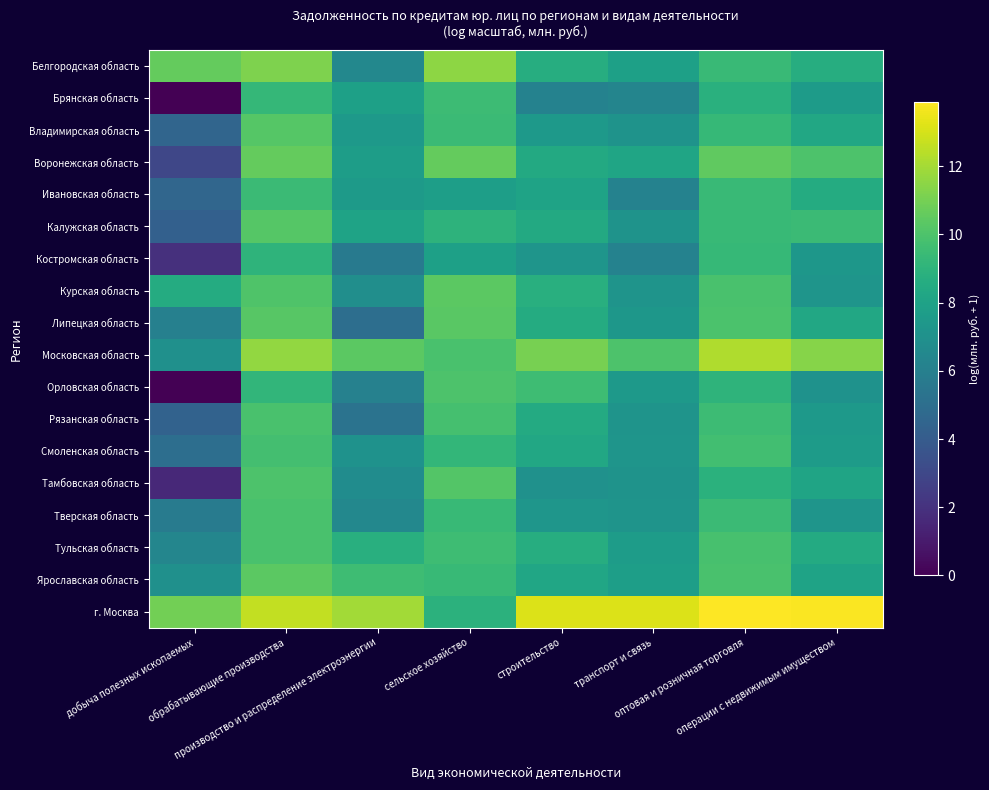

Which series has the largest total across all categories?

г. Москва